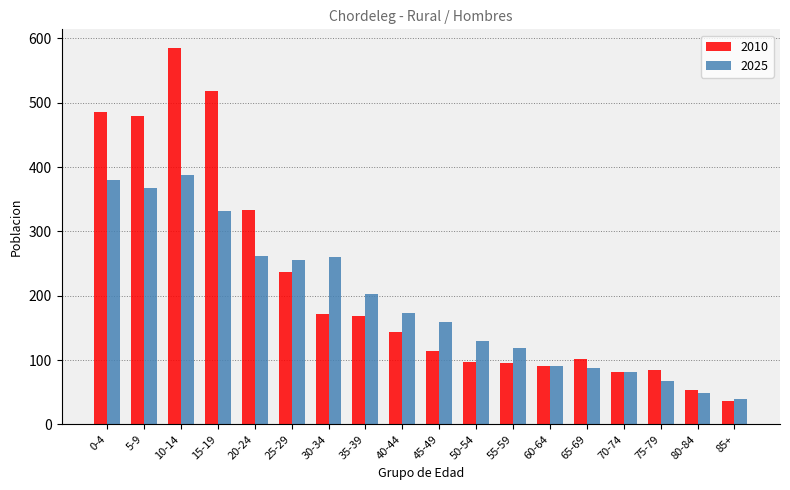

True or false: 2025 has a value of 191 at 15-19.

False